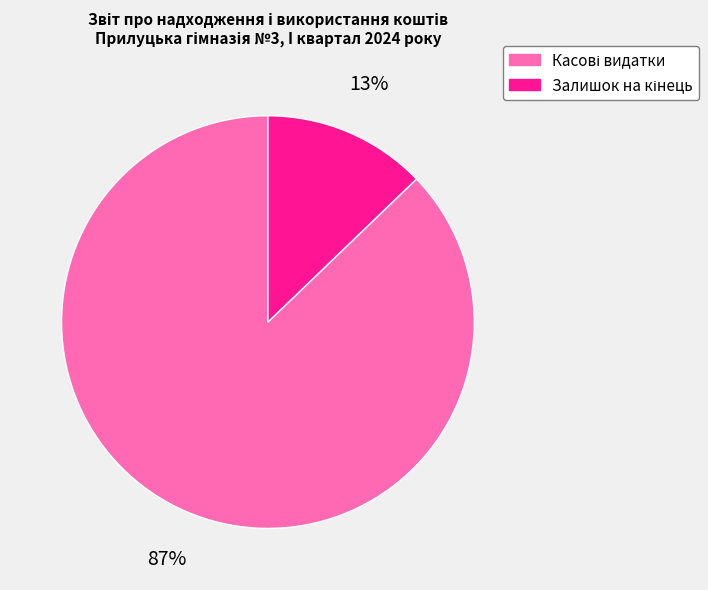

Does any single category account for the majority?

Yes